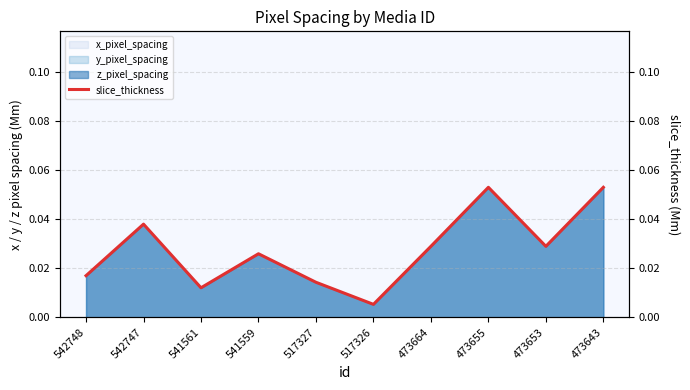

Where is the first local minimum?

541561